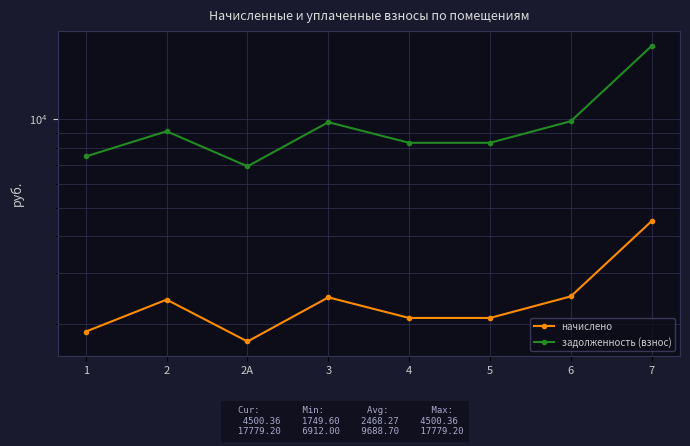

Does the chart have visible grid lines?

Yes